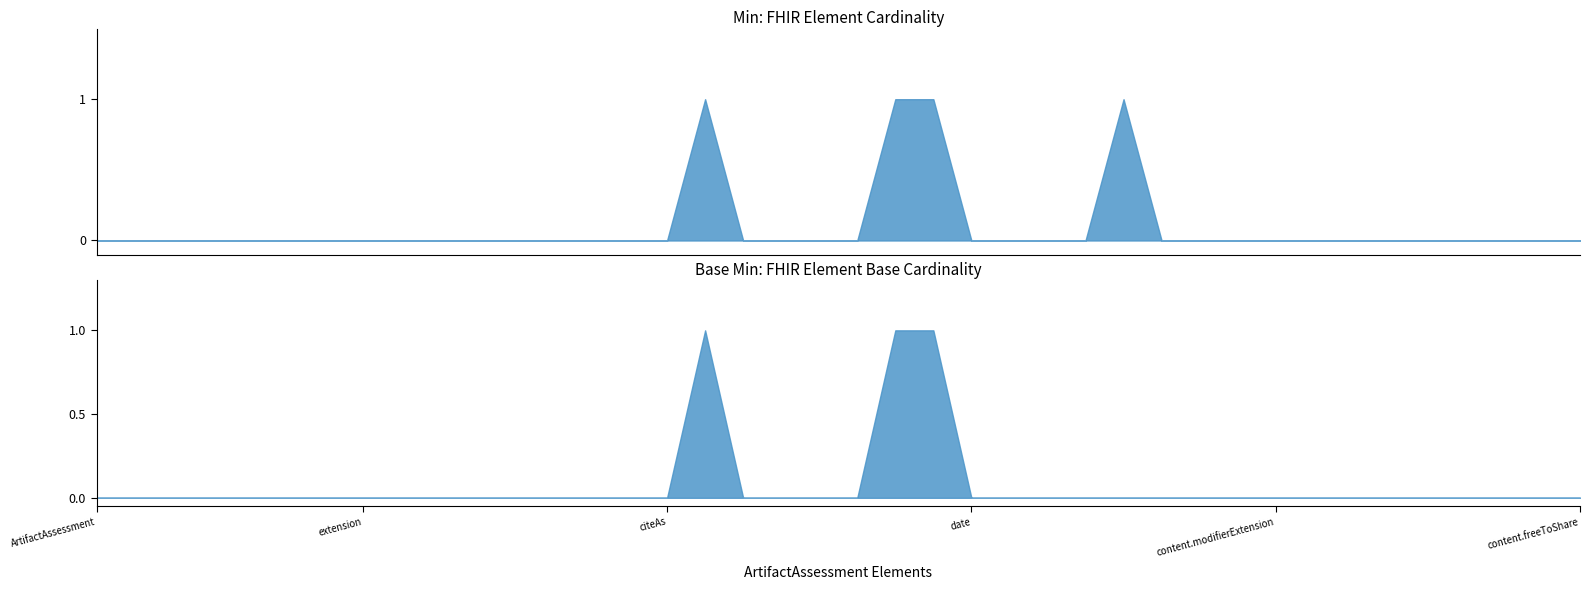

How many lines are shown in the chart?

2